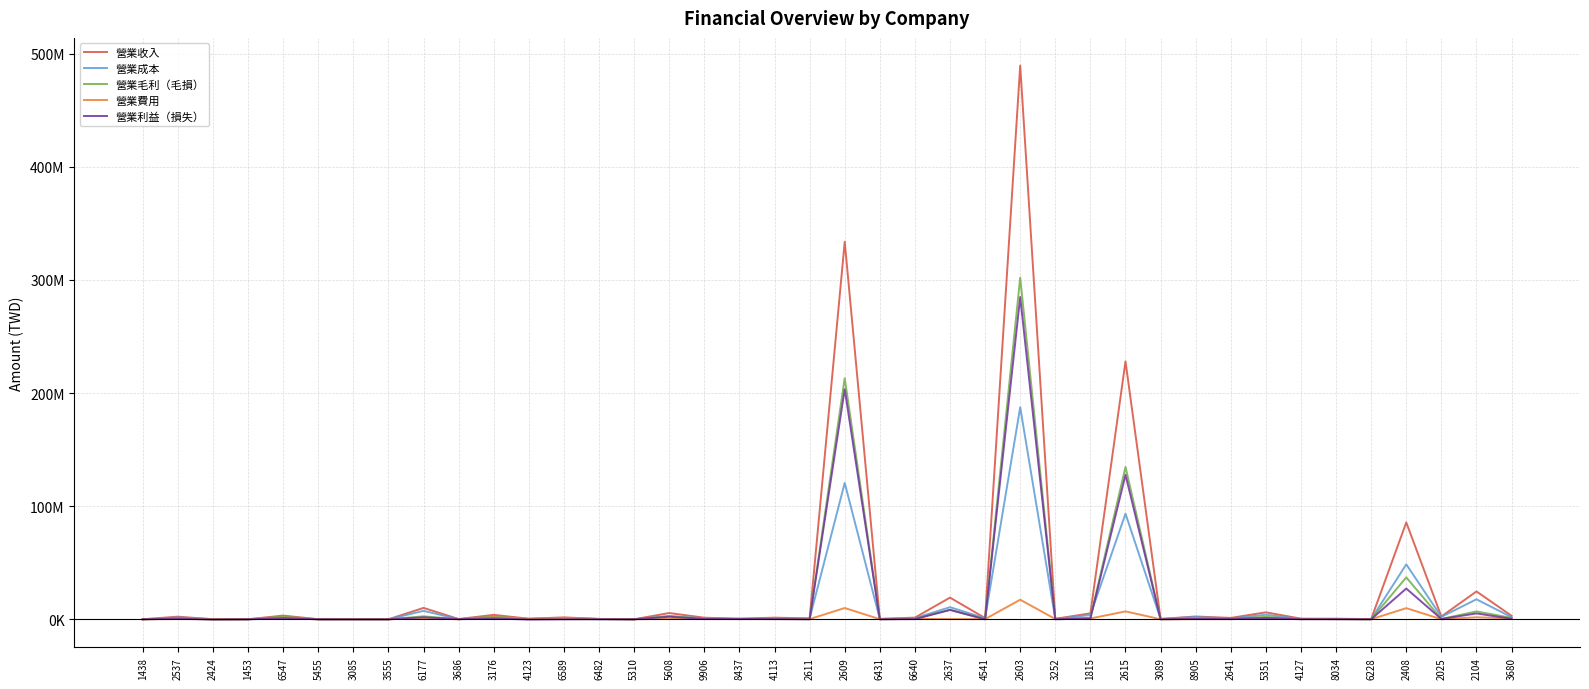

Which category has the highest value across all series?

2603